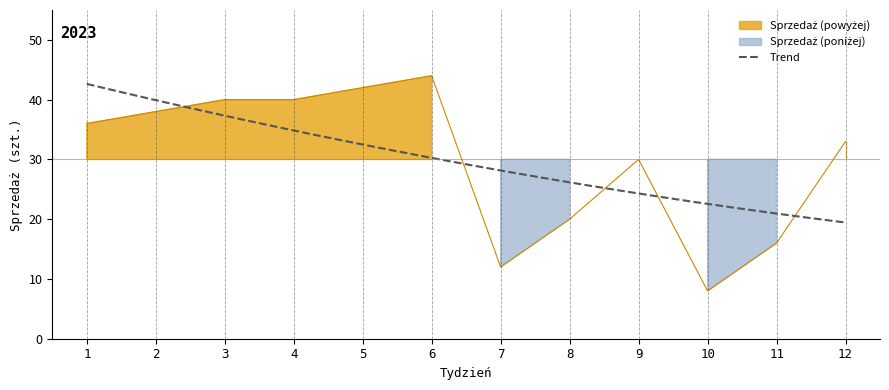

Is this an area chart (filled region under the line)?

No